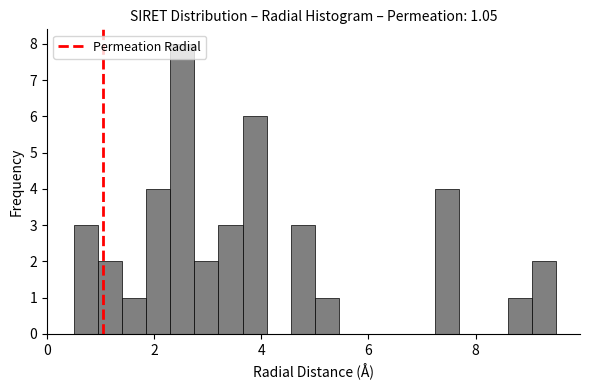

Read against the x-axis, roughly where is the centre of the tallest bar?

2.6